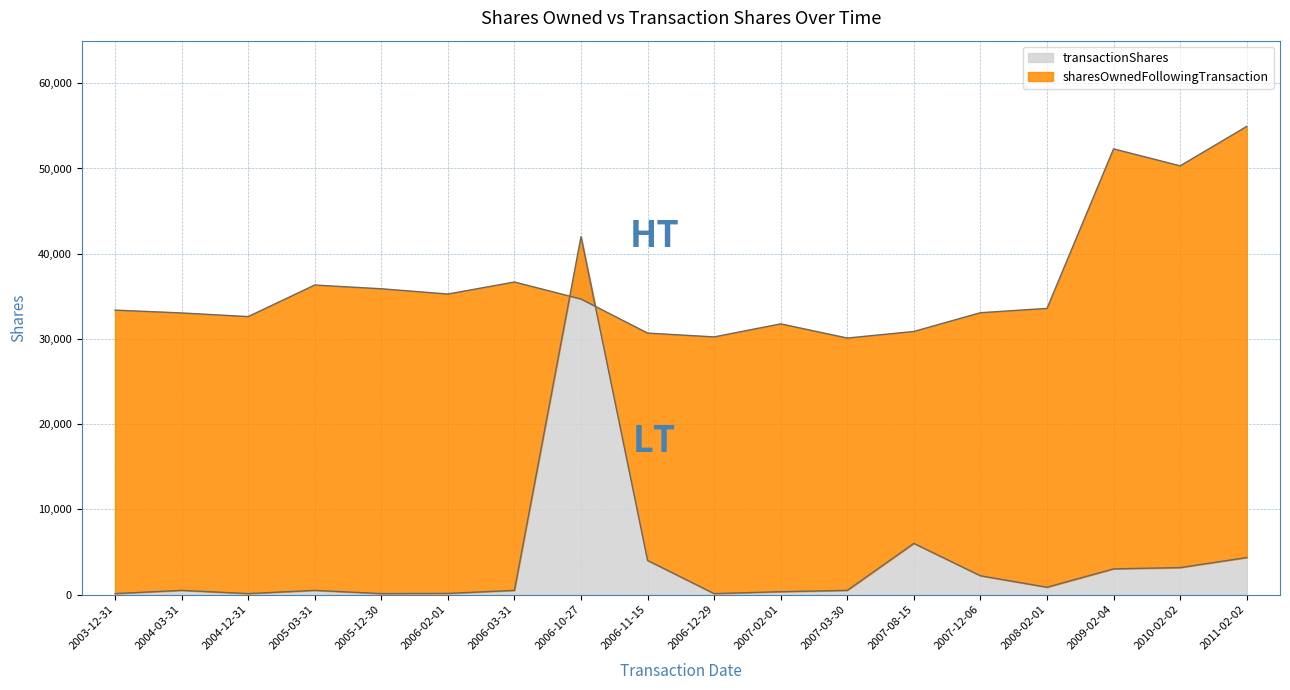

At which label is transactionShares closest to 21054?

2007-08-15